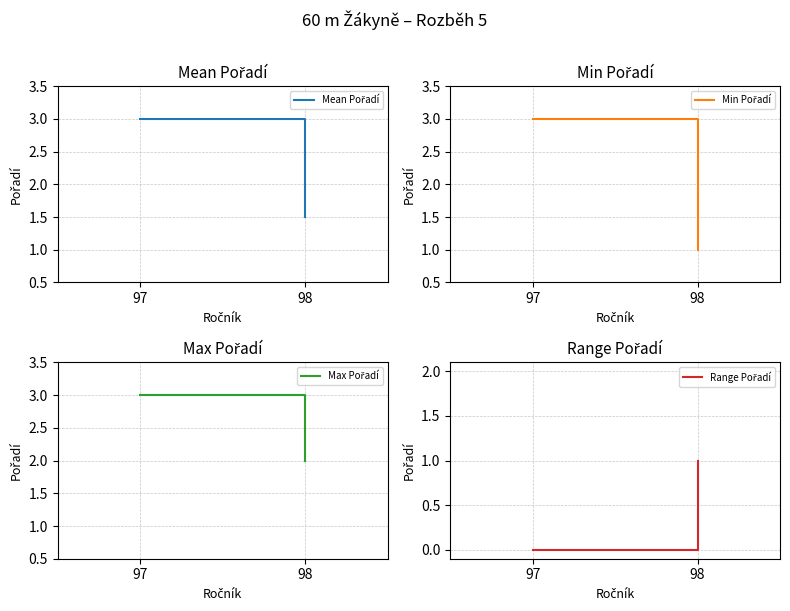

How many values in the Min Pořadí series are below 3?

1